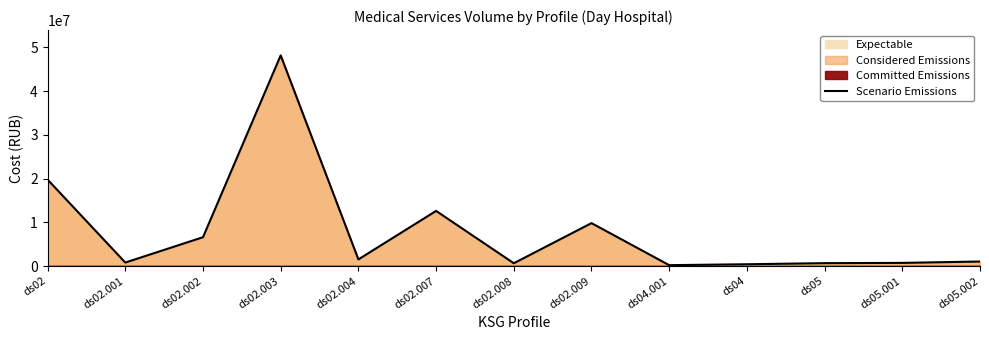

How many interior local peaks (higher than both neighbors) does the data have?

3